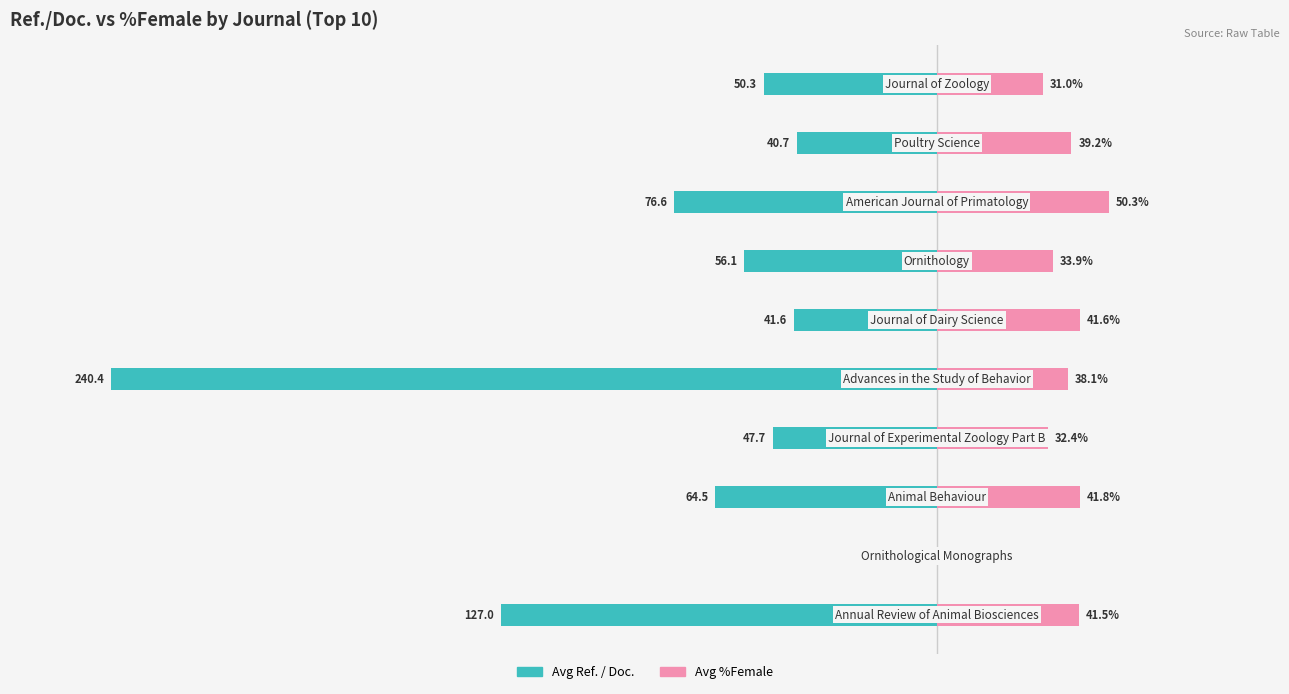

Between 3 and 7, which series saw the biggest shift?

Avg Ref. / Doc.